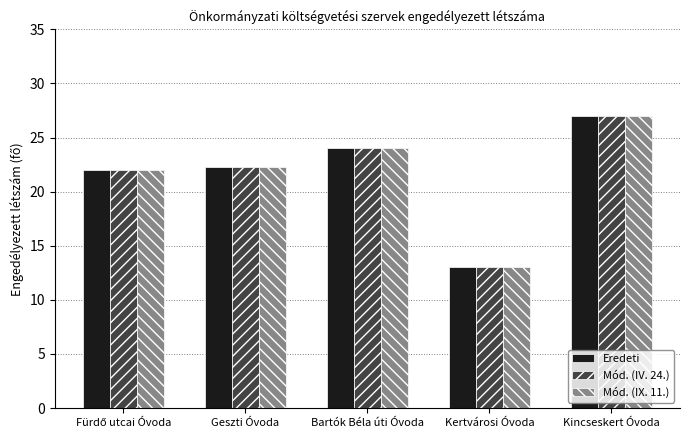

The Eredeti series shows 22.2 at Geszti Óvoda. True or false?

True